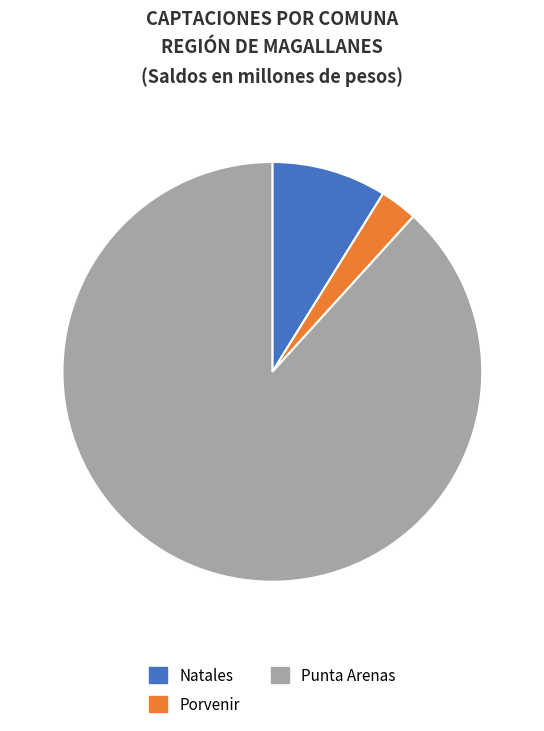

Is it true that Porvenir is 3% of the pie?

True